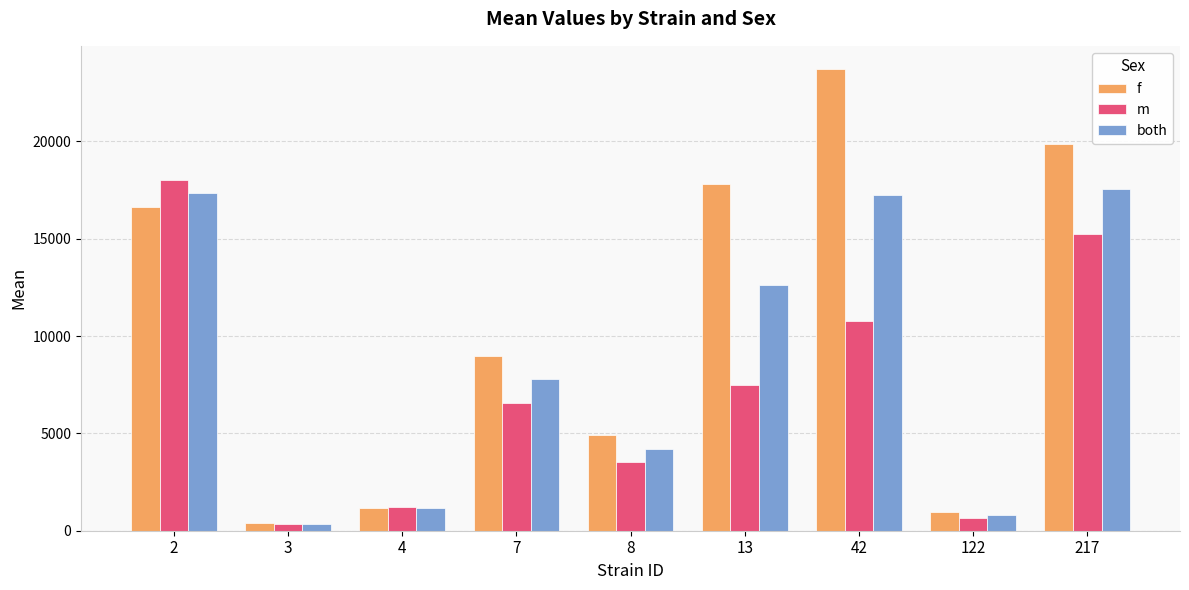

The value of m at 8 is 1397.7. True or false?

False